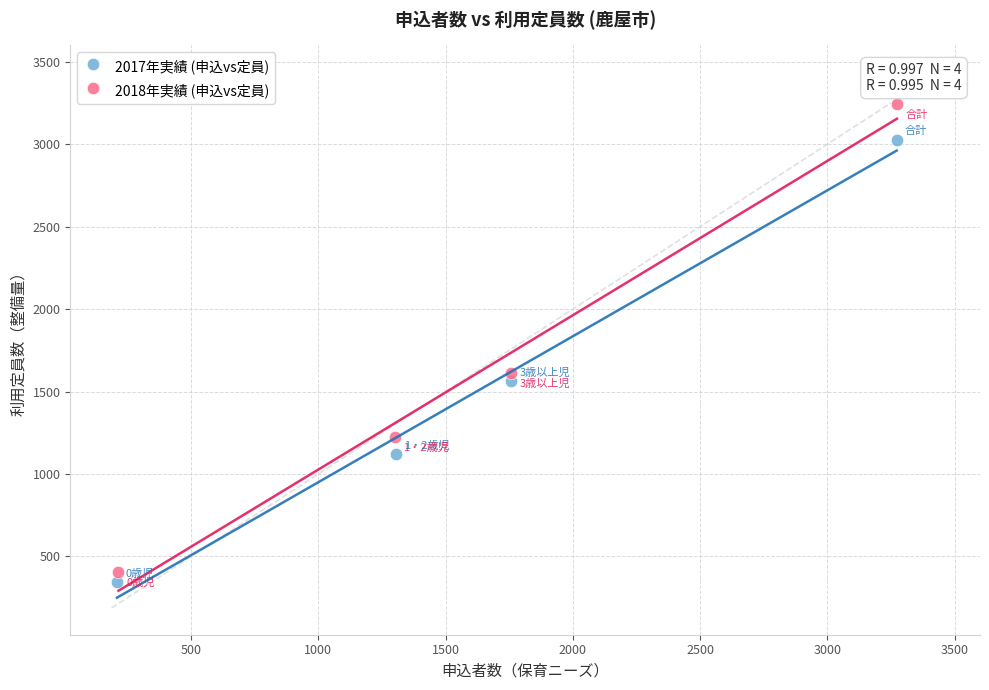

Which series reaches the maximum Y coordinate?

2018年実績 (申込vs定員)